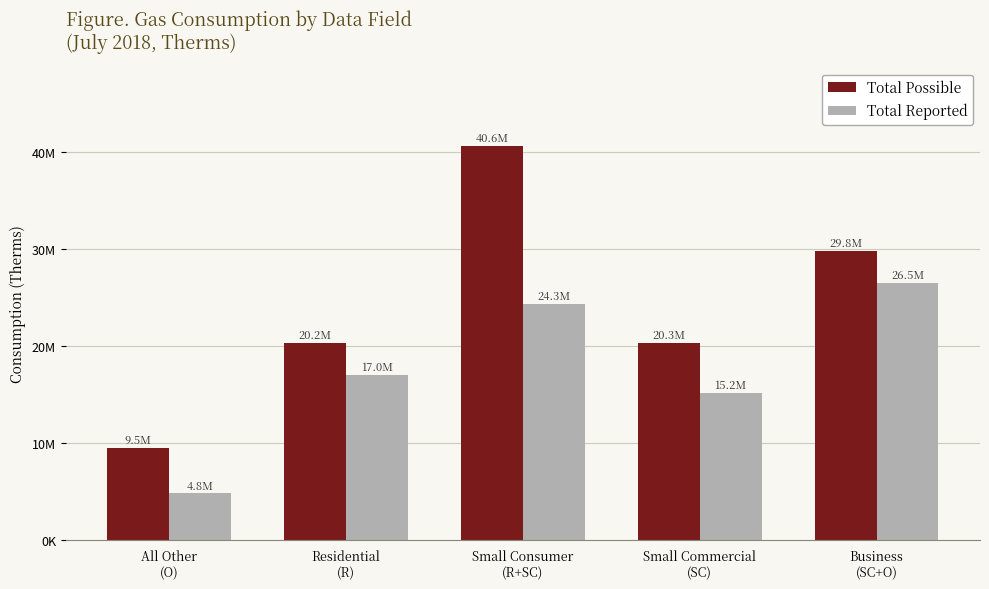

What is the label of the 4th bar from the left?

Small Commercial
(SC)